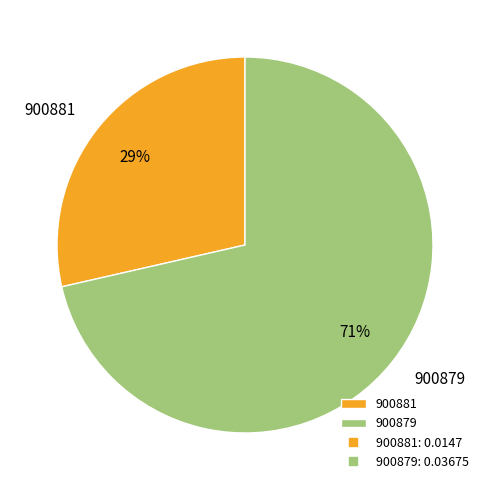

What is the largest slice in the pie chart?

900879